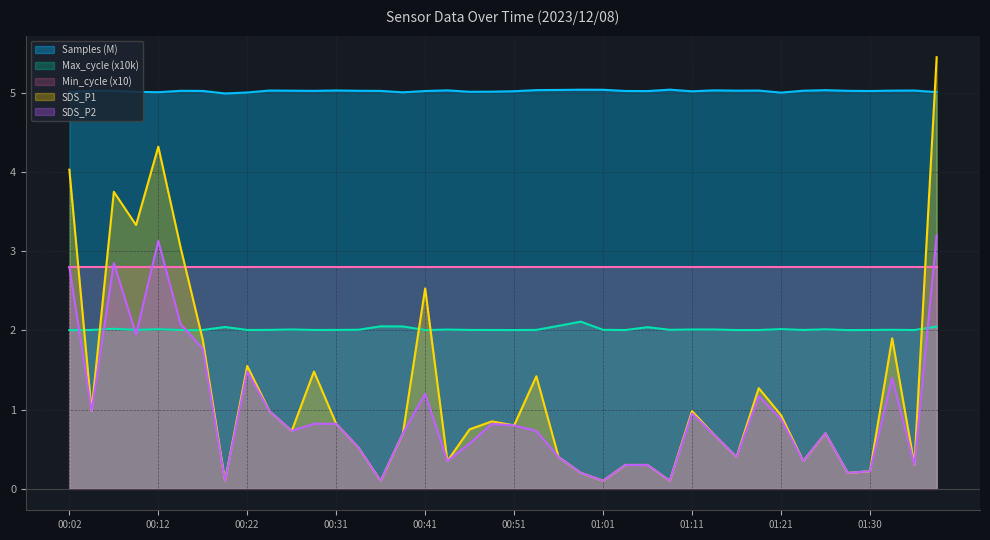

At how many categories does at least one series exceed 2?

40